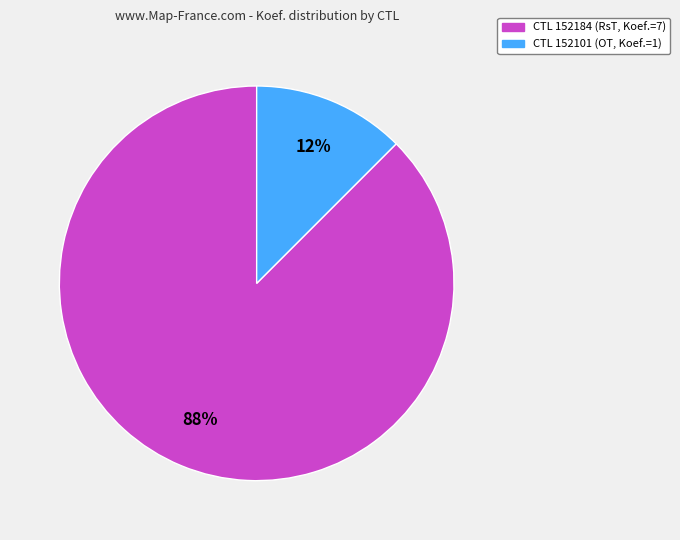

Does any single category account for the majority?

Yes